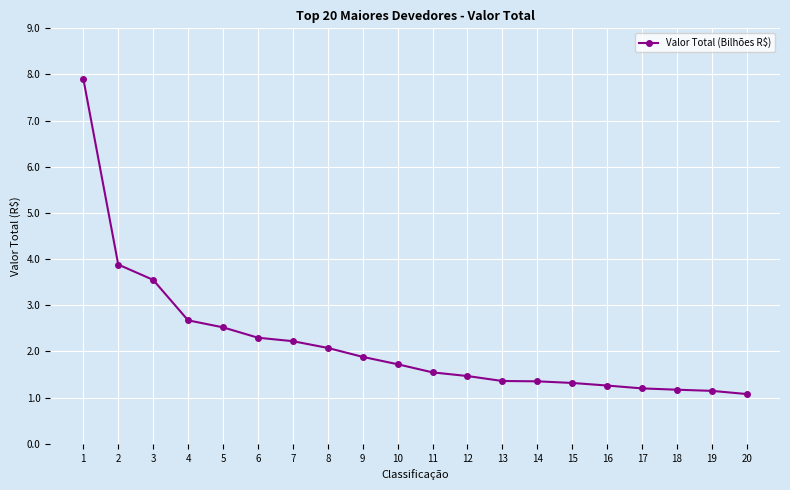

What is the smallest value displayed?

1.1